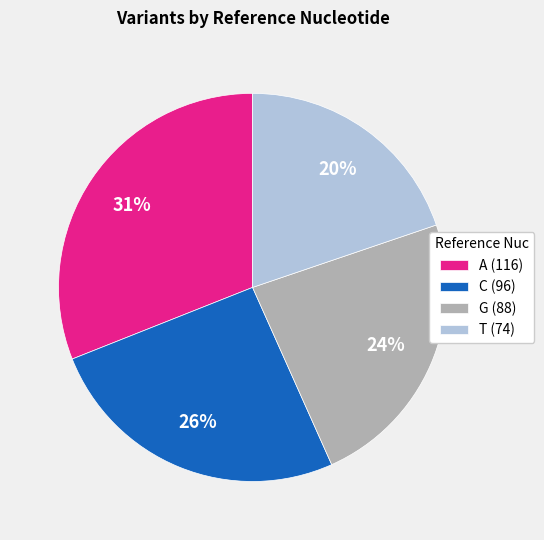

To the nearest percent, what is the difference between the C (96) and G (88) slice percentages?

2%